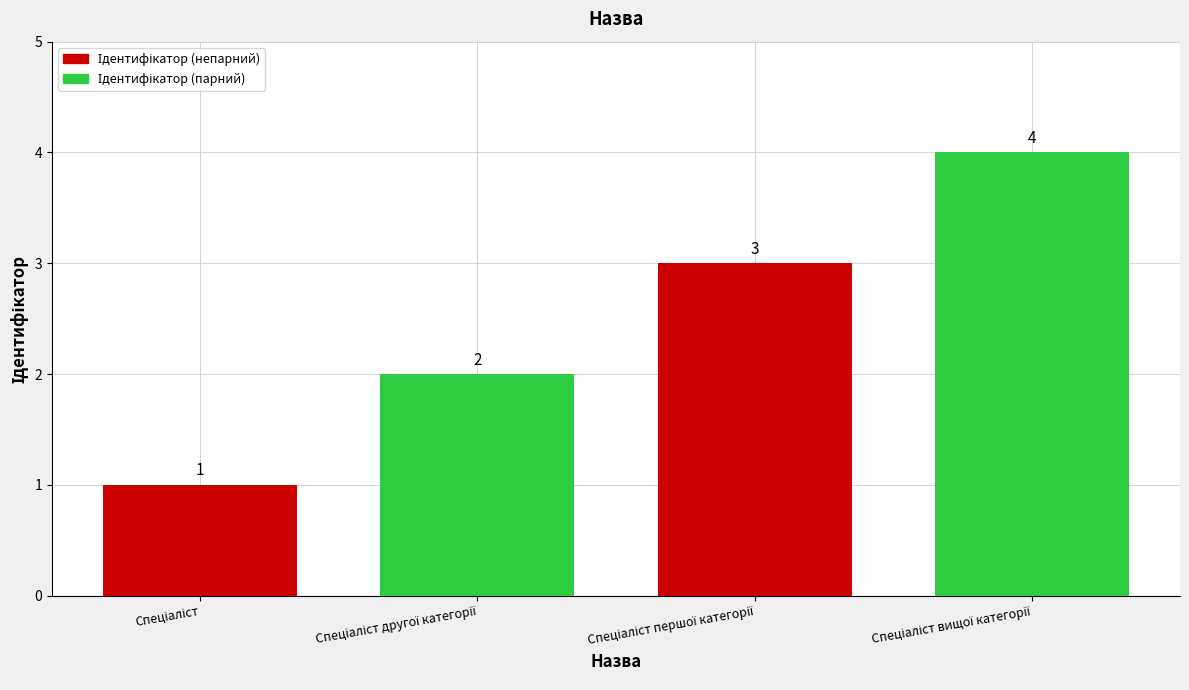

Count the values in the range 2 to 4.

3